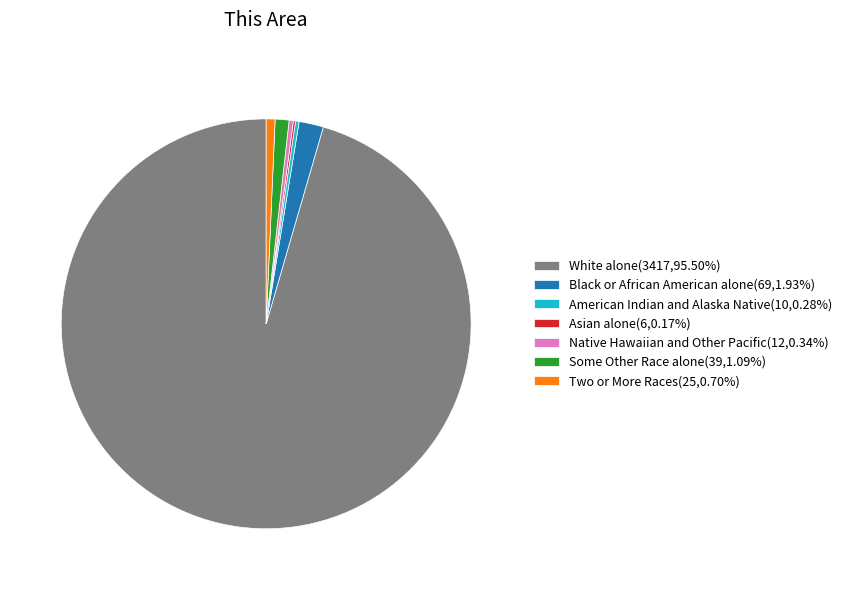

Combined, do Some Other Race alone(39,1.09%) and Black or African American alone(69,1.93%) account for over 50%?

No